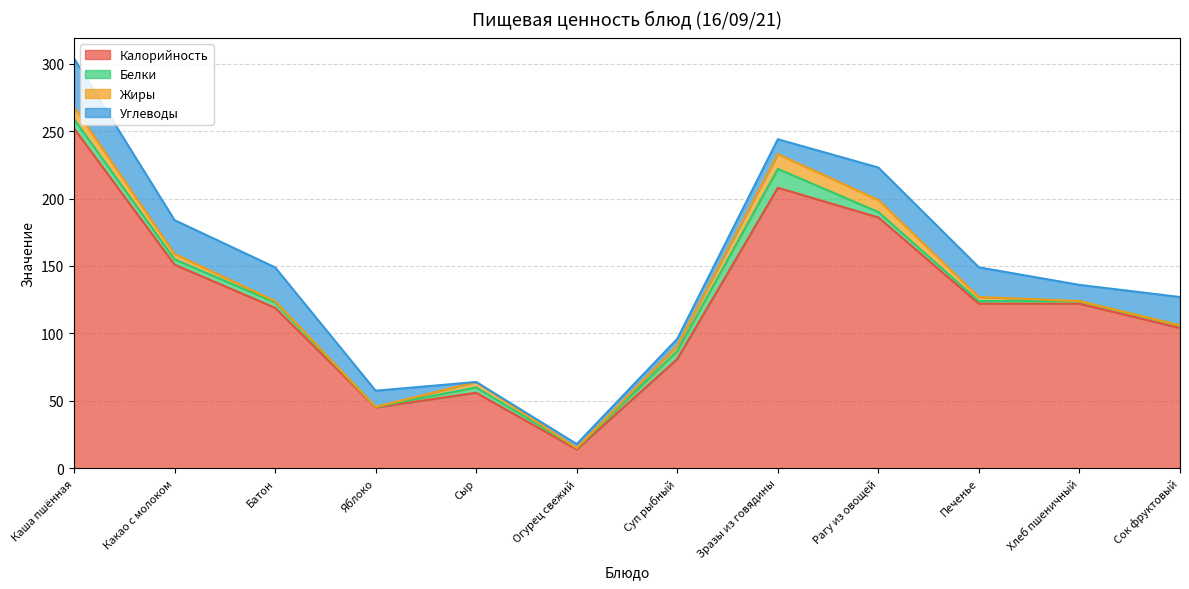

The value of Жиры at Печенье is 3.0. True or false?

True